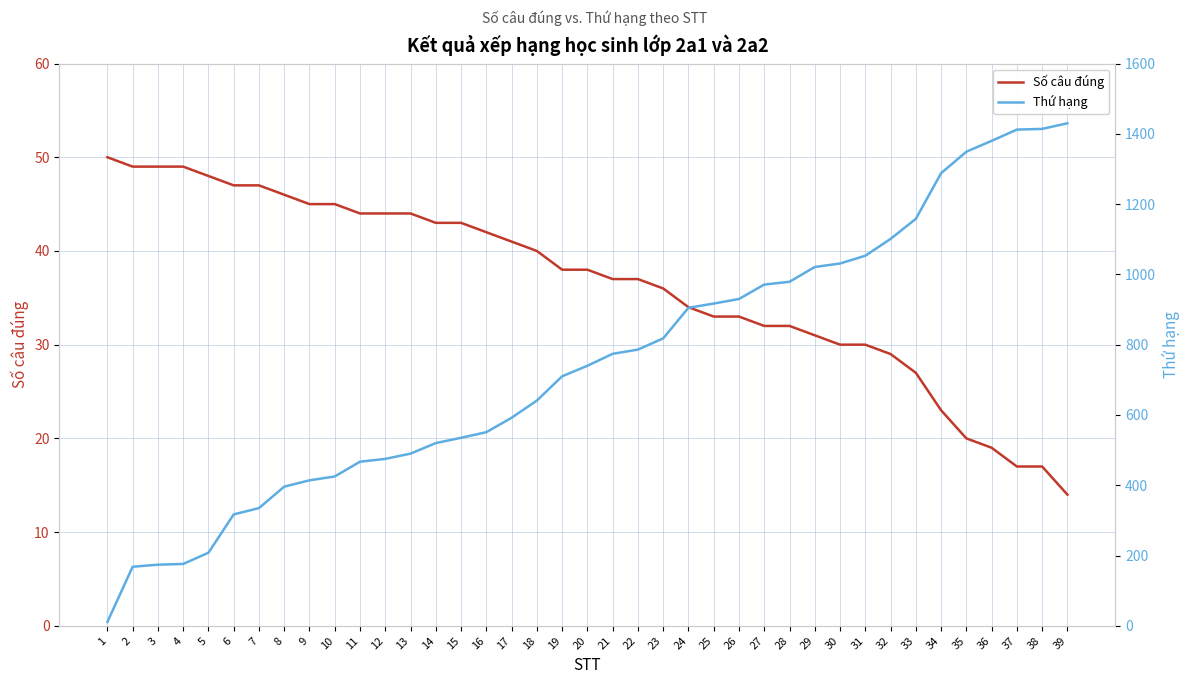

How many times do Số câu đúng and Thứ hạng cross each other?

1